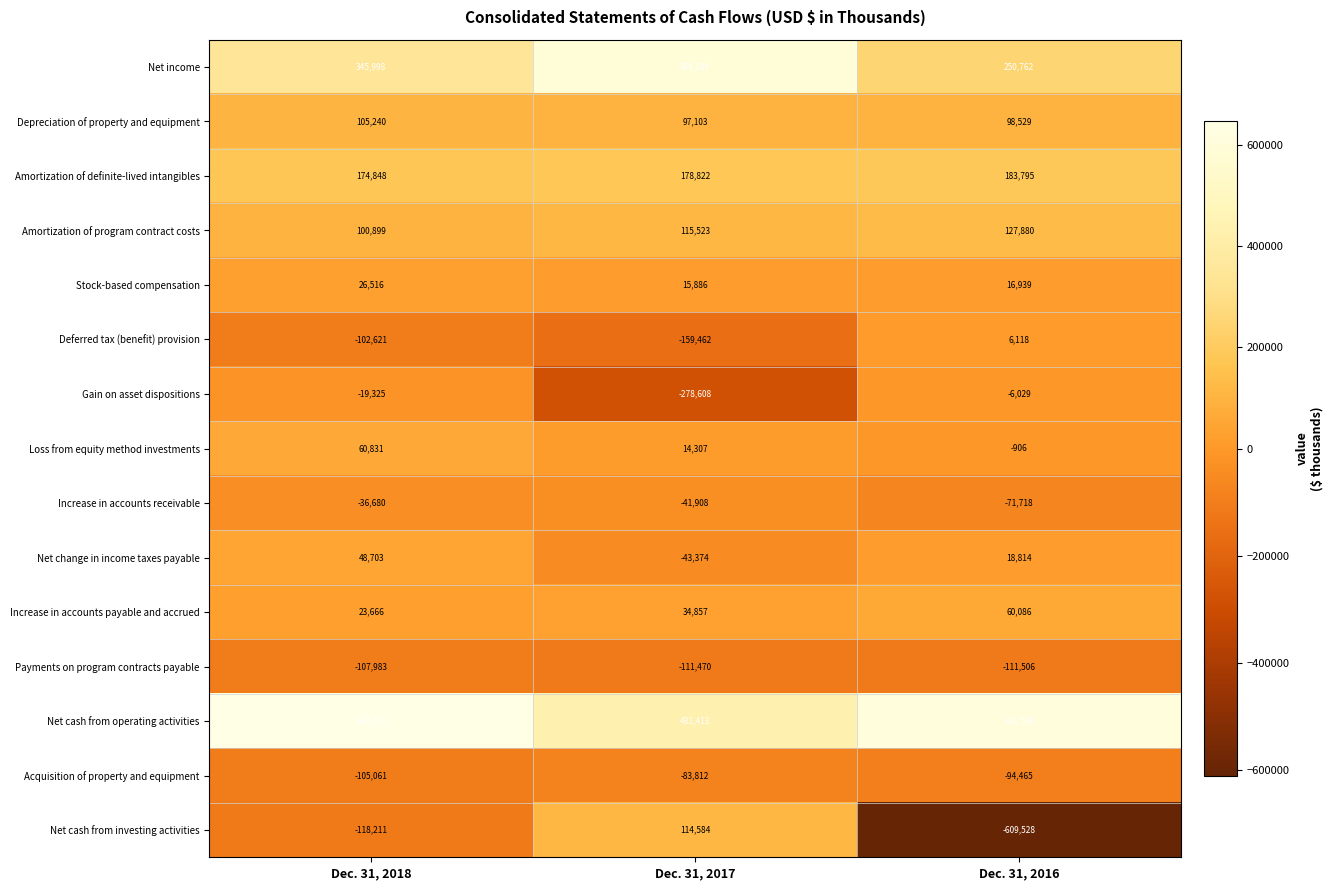

At which label does Acquisition of property and equipment reach its peak?

Dec. 31, 2017